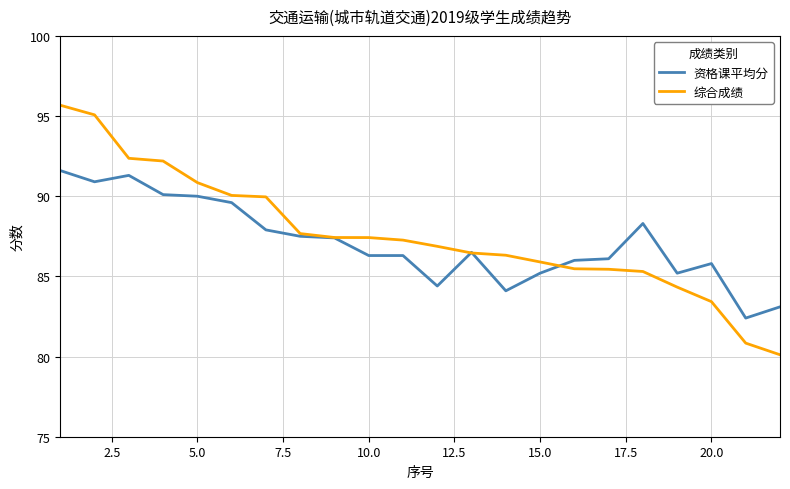

What is the average value of the 资格课平均分 series?

87.1